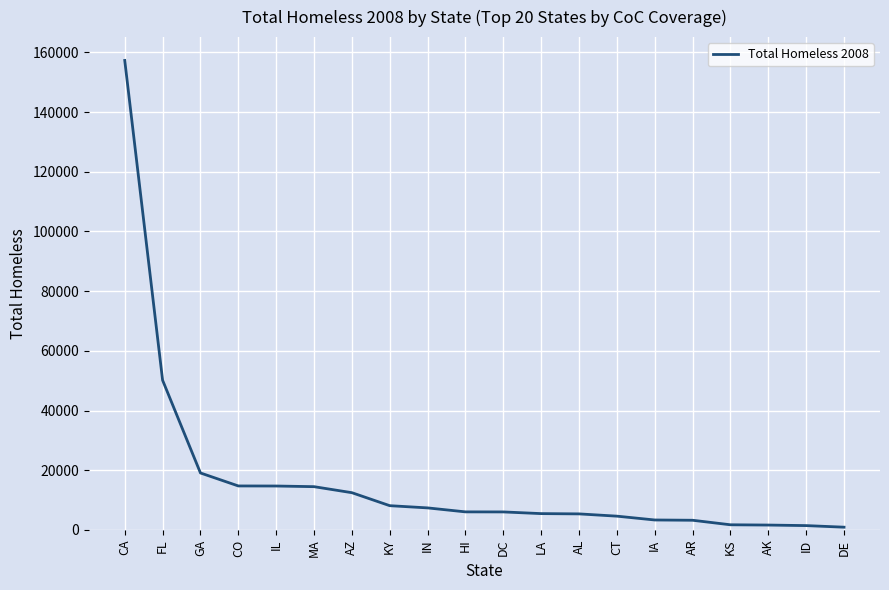

What is the change in value from MA to IN?

-7111